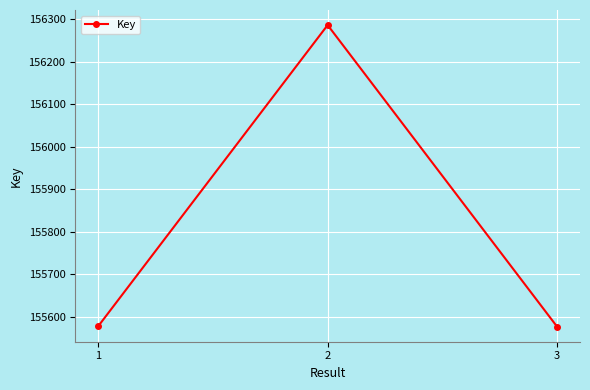

What is the minimum value shown in the chart?

155577